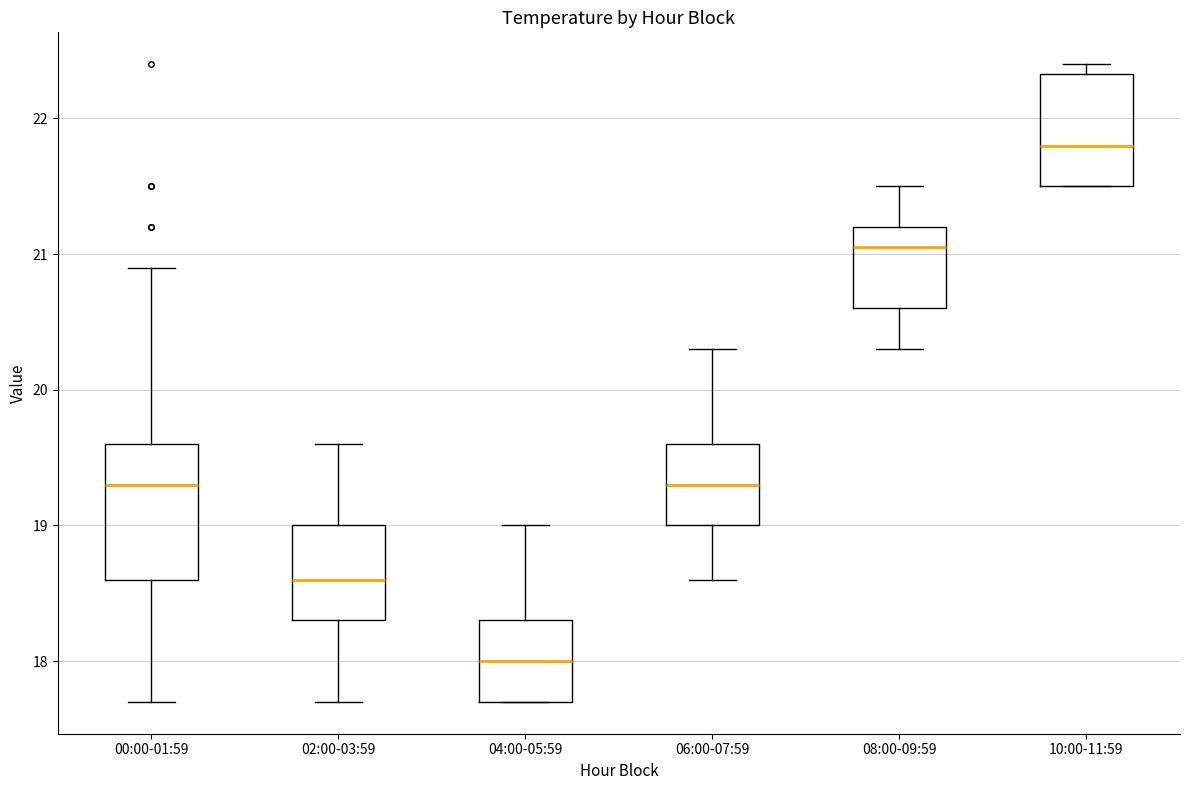

Where is the upper edge of the box for 06:00-07:59 on the y-axis? The values are not printed on the chart, so give them approximately, as read against the axis.

19.6